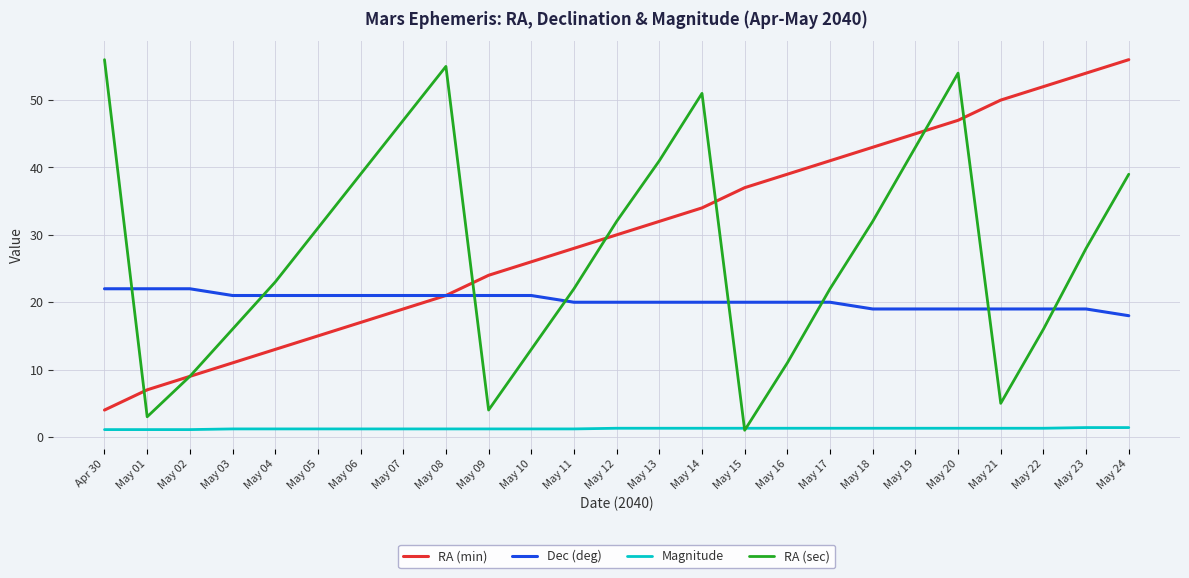

What is the average value of the Dec (deg) series?

20.2